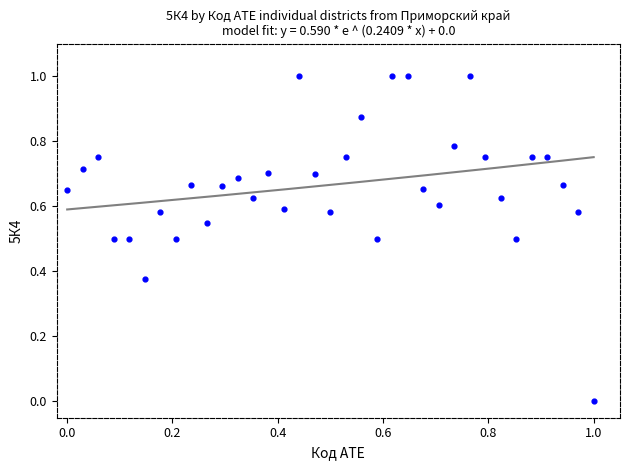

What is the range of Y values (max minus min)?

1.0